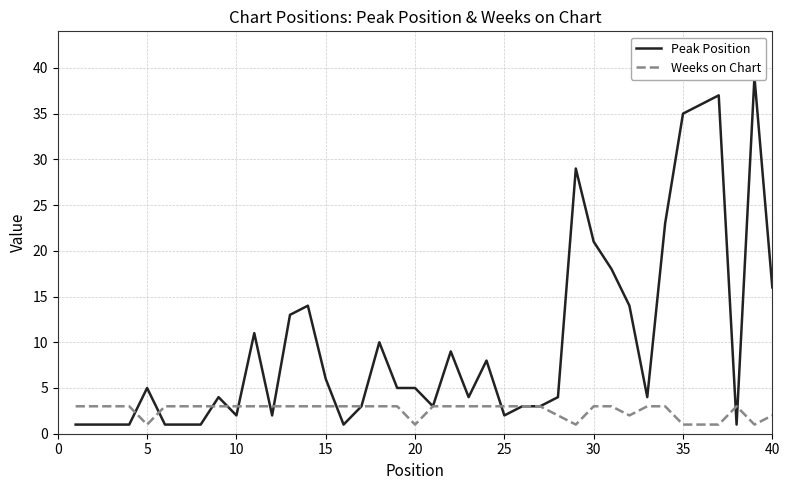

At how many categories does at least one series exceed 25?

5